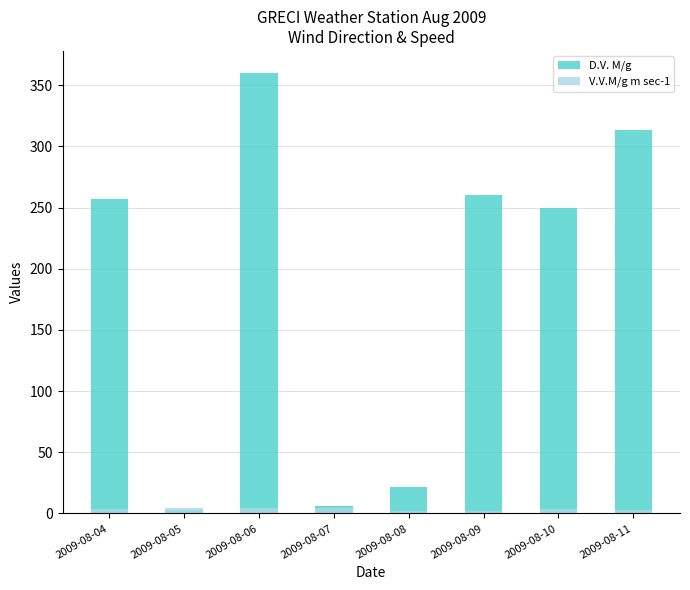

How many data points does each series have?

8